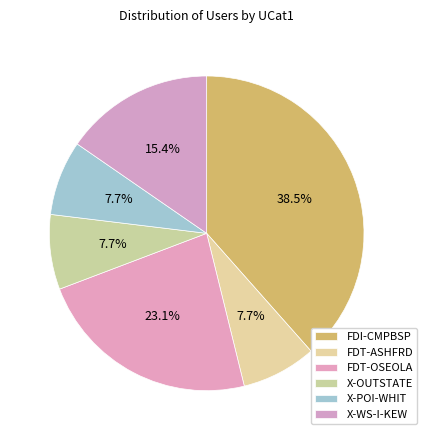

To the nearest percent, what is the difference between the largest and smallest slice percentages?

31%